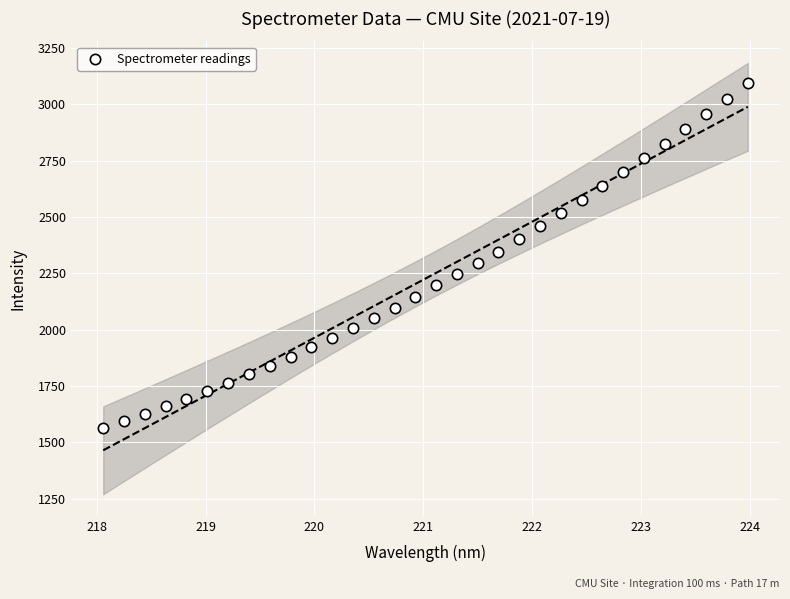

What is the range of Y values (max minus min)?

1529.2